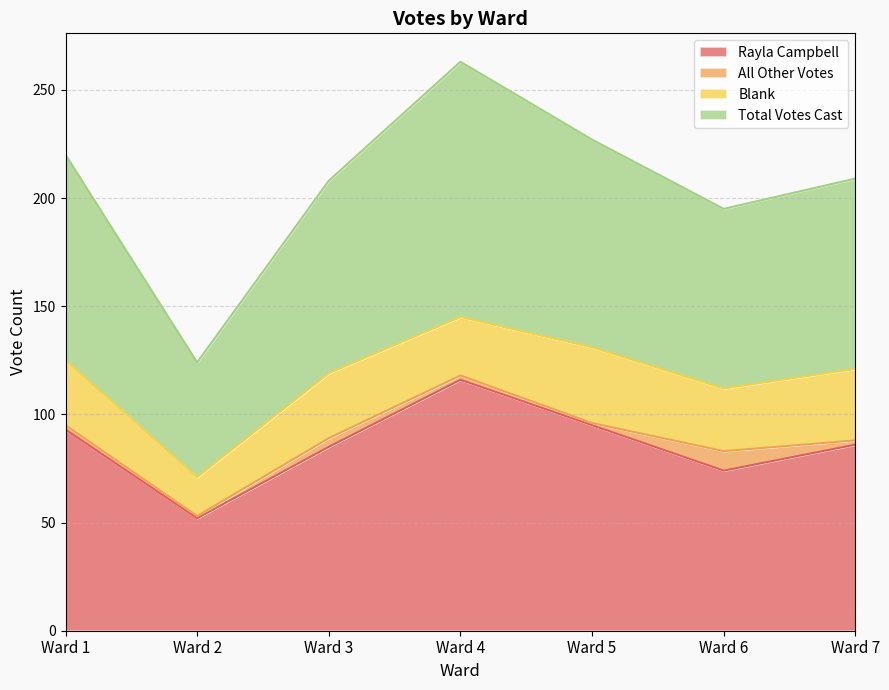

In Total Votes Cast, how many points are higher than both neighbors (excluding endpoints)?

1